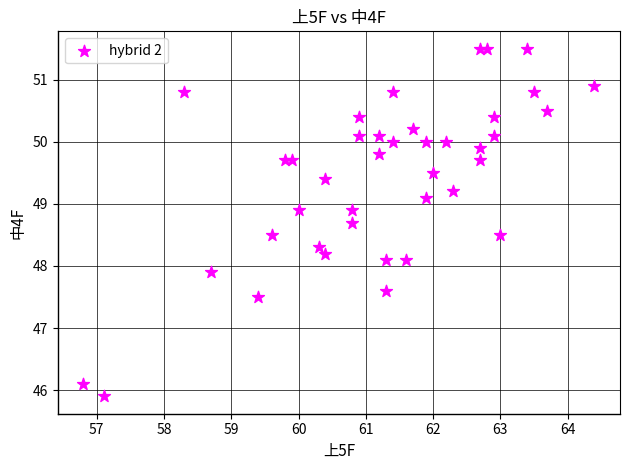

What is the range of Y values (max minus min)?

5.6